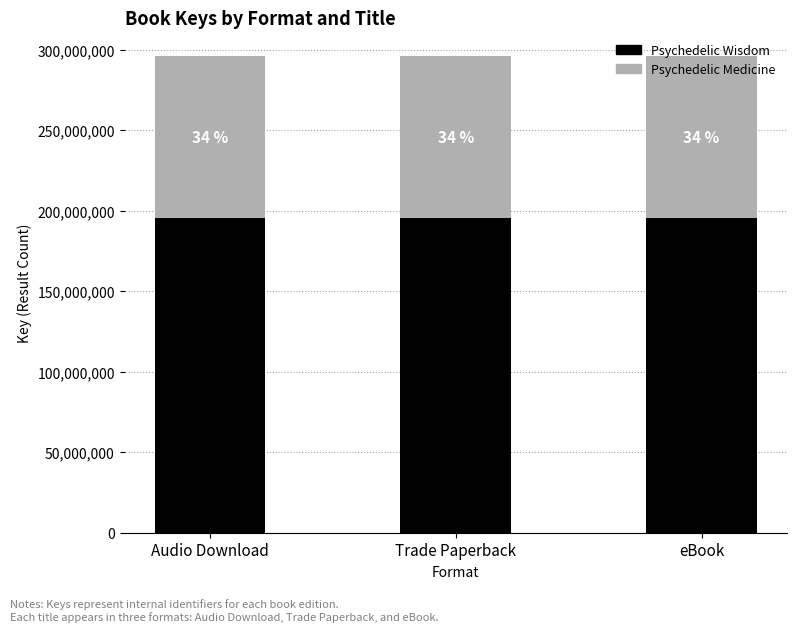

What are all the series names shown in the legend?

Psychedelic Wisdom, Psychedelic Medicine